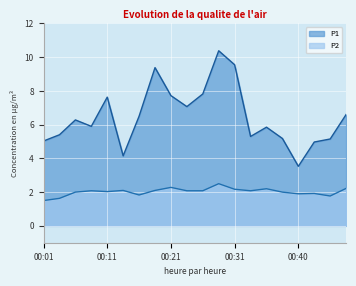

Reading left to right, extract all data points from this chart.

P1: 00:01=5.0	00:04=5.4	00:06=6.3	00:09=5.9	00:11=7.6	00:14=4.2	00:16=6.5	00:18=9.4	00:21=7.7	00:23=7.1	00:26=7.8	00:28=10.4	00:31=9.6	00:33=5.3	00:35=5.8	00:38=5.2	00:40=3.5	00:43=5.0	00:45=5.2	00:48=6.6
P2: 00:01=1.5	00:04=1.6	00:06=2.0	00:09=2.1	00:11=2.0	00:14=2.1	00:16=1.8	00:18=2.1	00:21=2.3	00:23=2.1	00:26=2.1	00:28=2.5	00:31=2.2	00:33=2.1	00:35=2.2	00:38=2.0	00:40=1.9	00:43=1.9	00:45=1.8	00:48=2.2